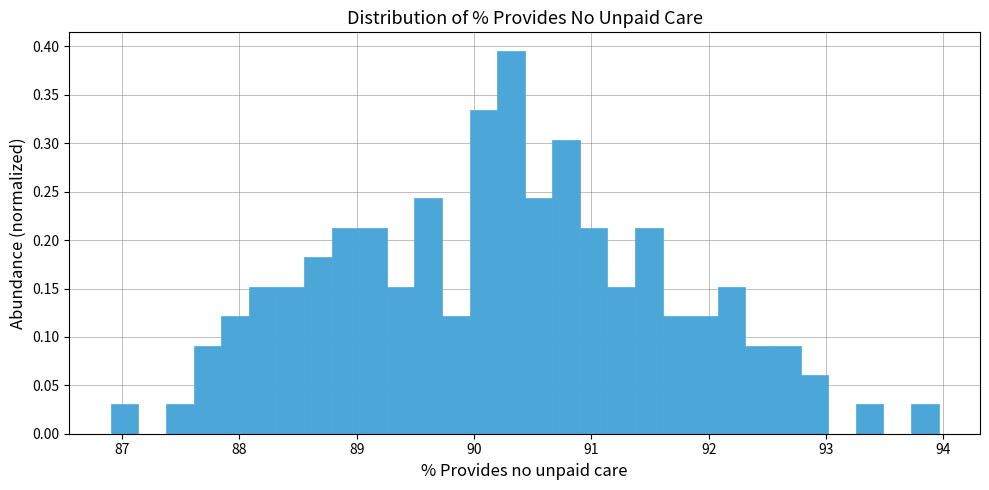

Around what value on the x-axis is the tallest bar? Give the approximate position of its centre, as read against the axis.

90.3